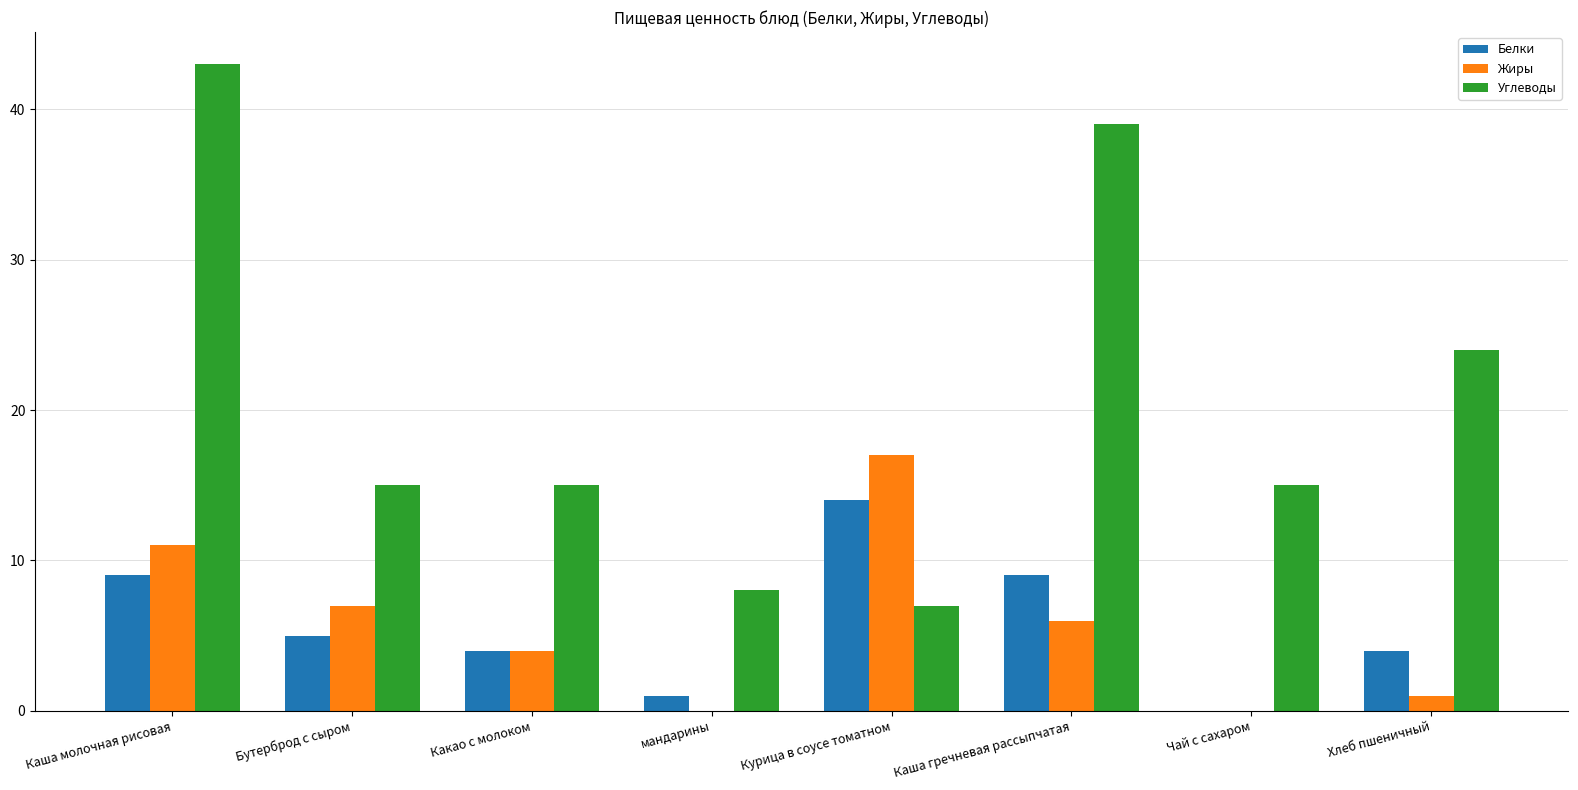

What is the average value of the Углеводы series?

21